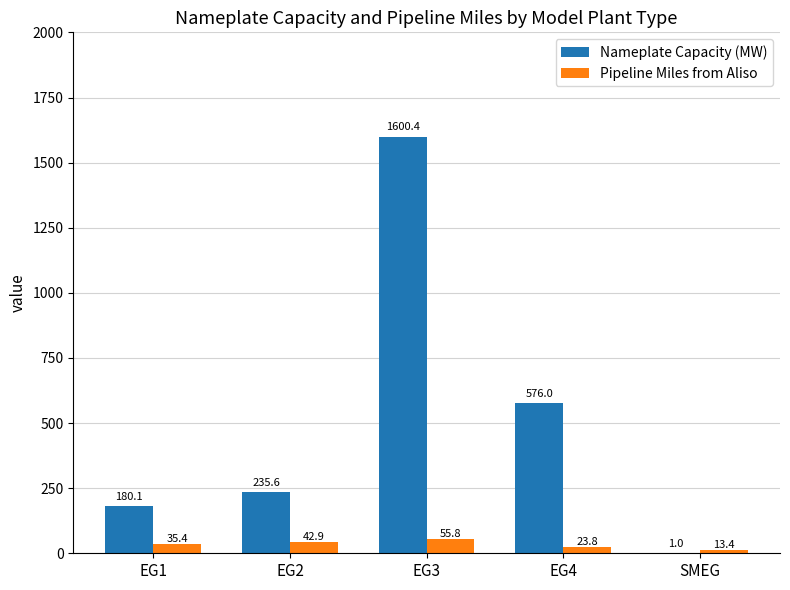

What is the approximate value of Nameplate Capacity (MW) at EG3?

1600.4